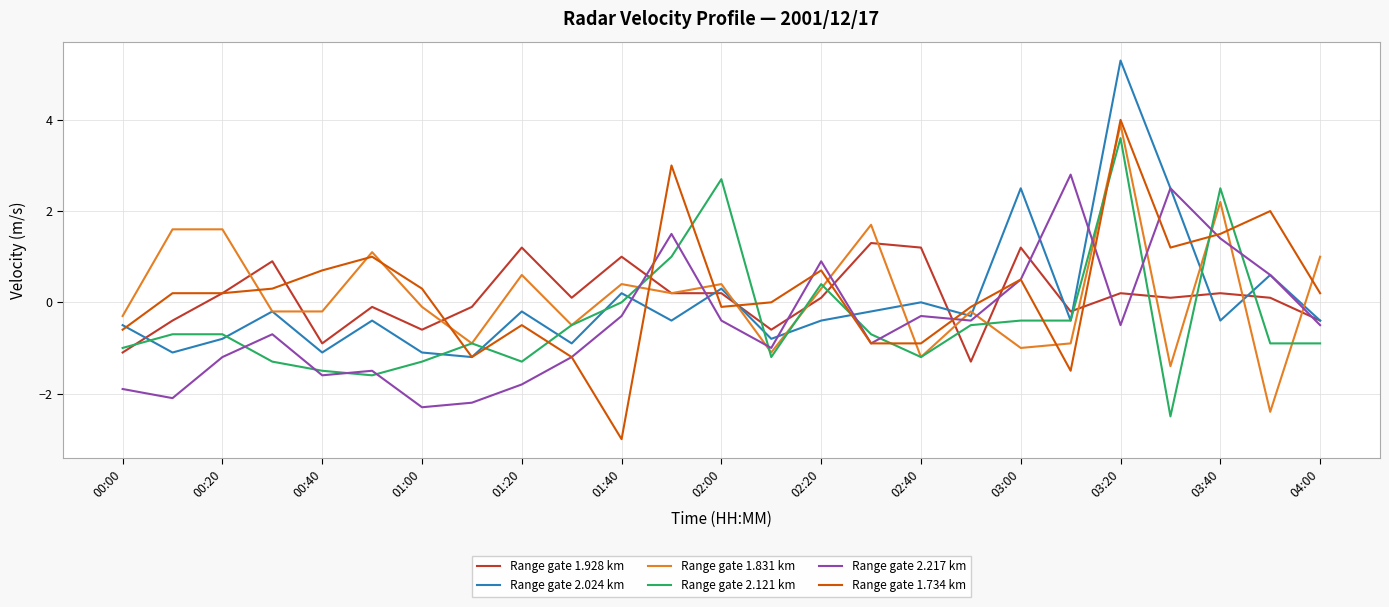

Which series has the largest range (max minus min)?

Range gate 1.734 km